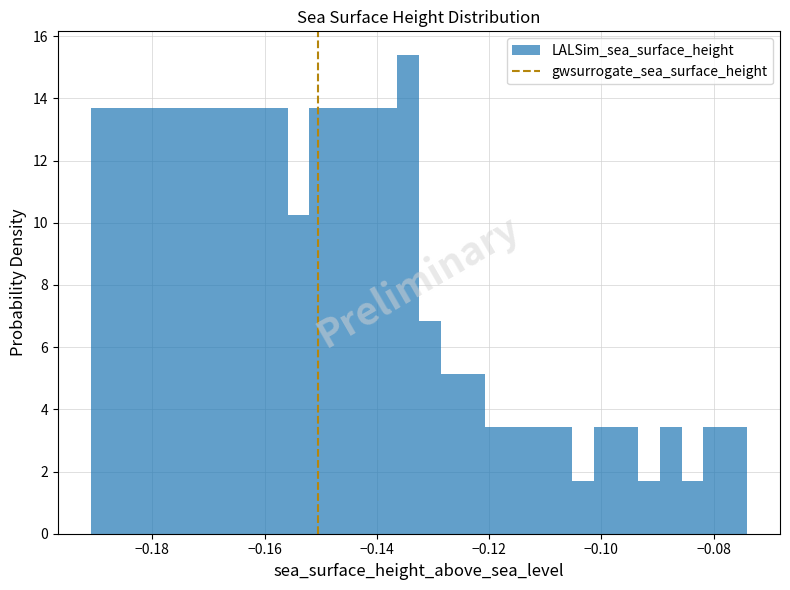

Read against the x-axis, roughly where is the centre of the tallest bar?

-0.134